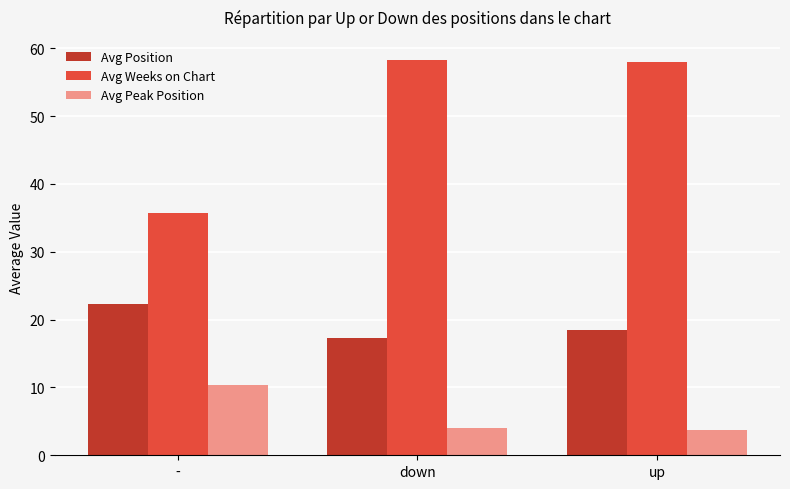

Rank the categories by Avg Position value from highest to lowest.

-, up, down